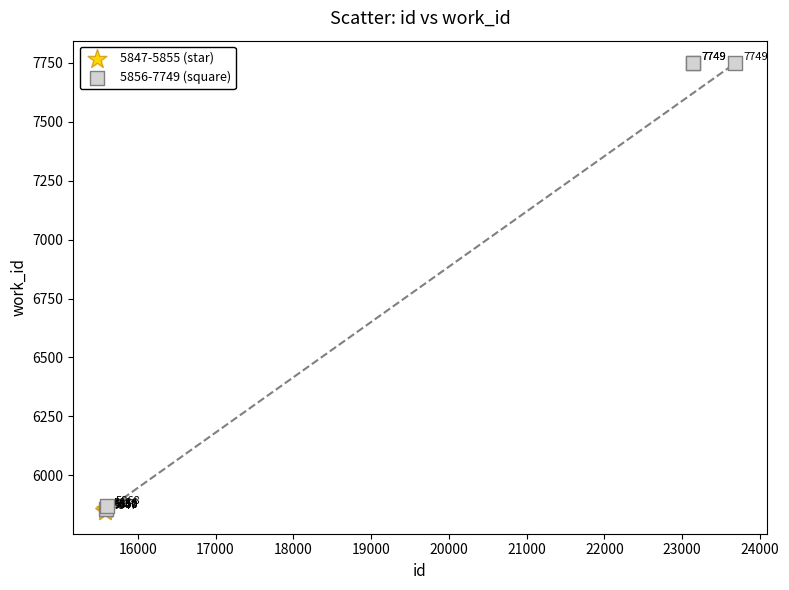

Which series reaches the maximum Y coordinate?

5856-7749 (square)